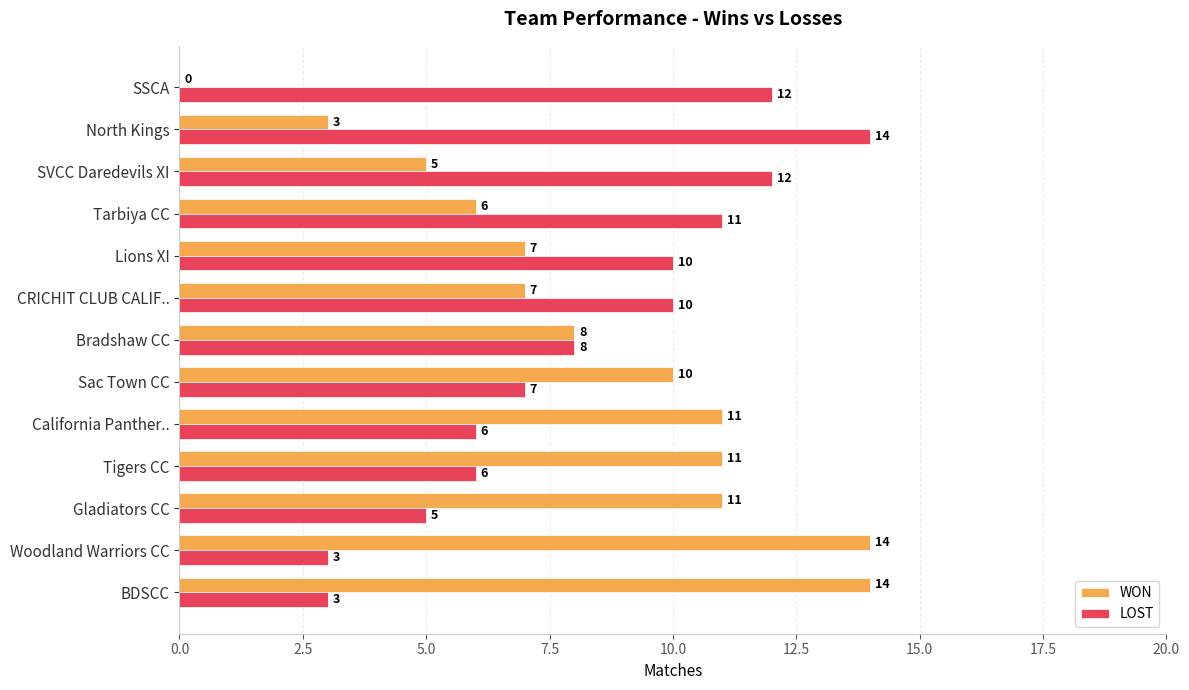

What is the approximate value of LOST at Bradshaw CC?

8